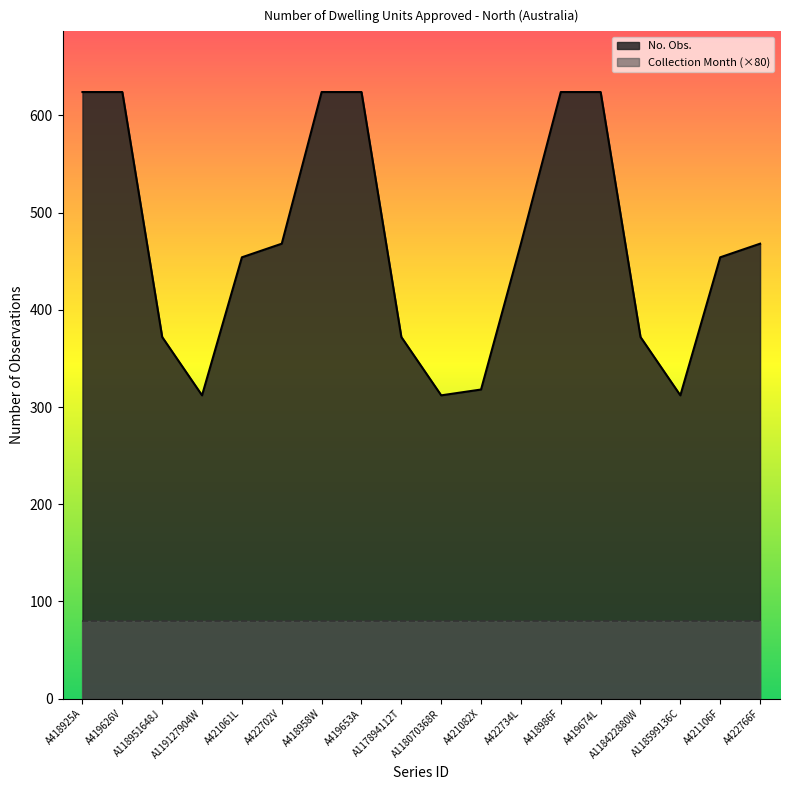

List the labels in order of value, smallest first.

A119127904W, A118070368R, A118599136C, A421082X, A118951648J, A117894112T, A118422880W, A421061L, A421106F, A422702V, A422734L, A422766F, A418925A, A419626V, A418958W, A419653A, A418986F, A419674L